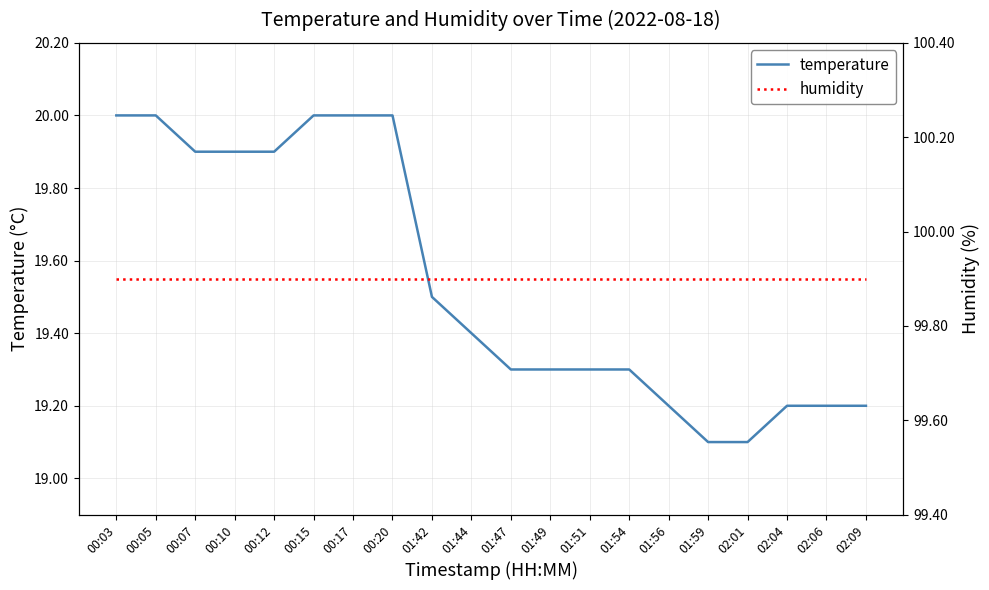

Reading right to left, list all the values displayed in this chart.

temperature: 02:09=19.2	02:06=19.2	02:04=19.2	02:01=19.1	01:59=19.1	01:56=19.2	01:54=19.3	01:51=19.3	01:49=19.3	01:47=19.3	01:44=19.4	01:42=19.5	00:20=20.0	00:17=20.0	00:15=20.0	00:12=19.9	00:10=19.9	00:07=19.9	00:05=20.0	00:03=20.0
humidity: 02:09=99.9	02:06=99.9	02:04=99.9	02:01=99.9	01:59=99.9	01:56=99.9	01:54=99.9	01:51=99.9	01:49=99.9	01:47=99.9	01:44=99.9	01:42=99.9	00:20=99.9	00:17=99.9	00:15=99.9	00:12=99.9	00:10=99.9	00:07=99.9	00:05=99.9	00:03=99.9